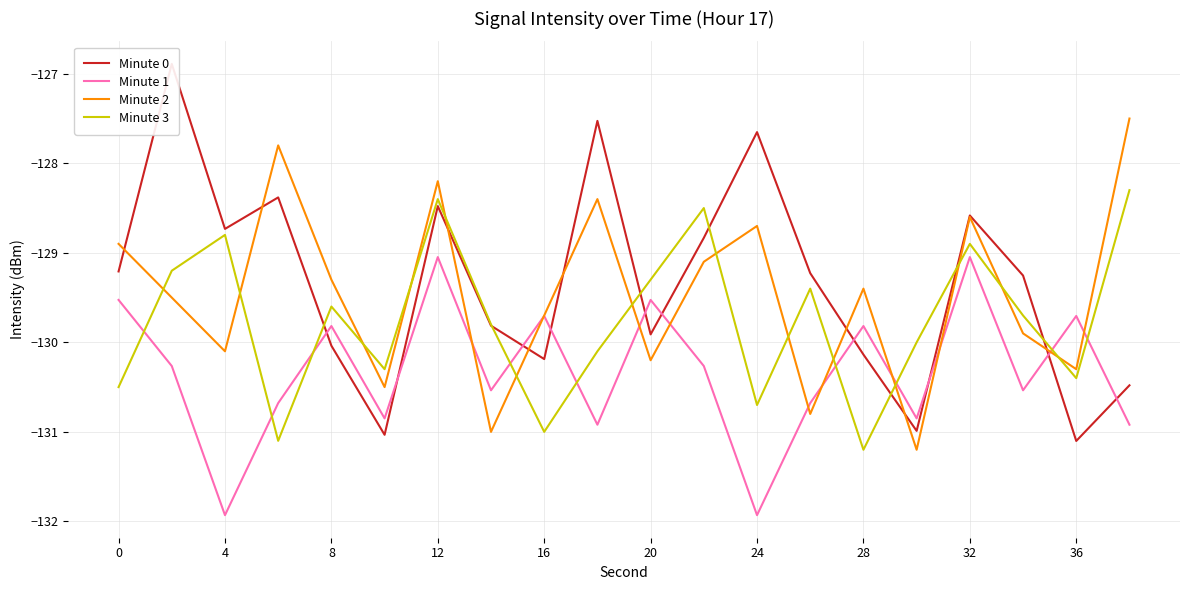

Which series has the widest spread of values?

Minute 0